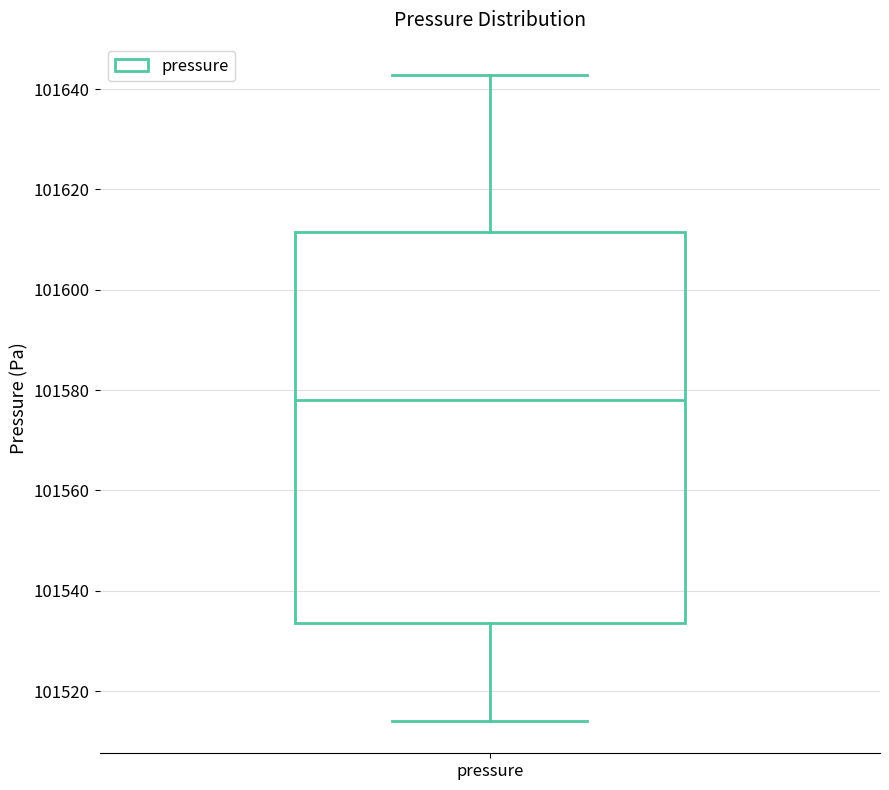

Transcribe this box plot: give where the median line is, the range the box spans, and where the two whiskers end, as read against the y-axis. The values are not printed on the chart, so give them approximately, as read against the axis.

median 101578, box 101534 to 101612, whiskers 101514 to 101642